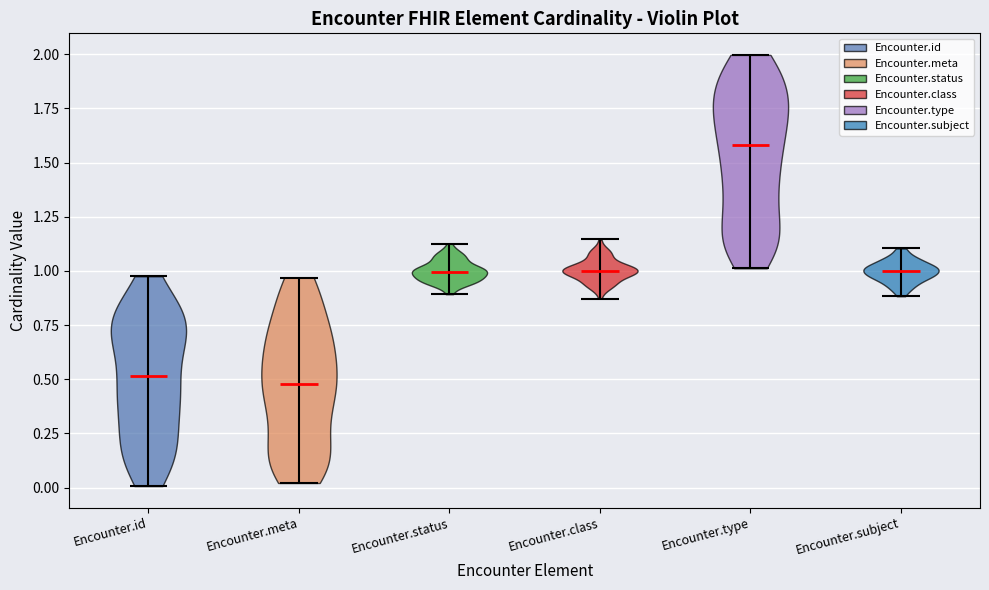

Reading left to right, read every violin against the y-axis: where its median line is, and the lowest and highest points it reaches. The values are not printed on the chart, so give them approximately, as read against the axis.

Encounter.id: median line 0.50, lowest point 0.00, highest point 1.00
Encounter.meta: median line 0.50, lowest point 0.00, highest point 0.95
Encounter.status: median line 1.00, lowest point 0.90, highest point 1.15
Encounter.class: median line 1.00, lowest point 0.85, highest point 1.15
Encounter.type: median line 1.60, lowest point 1.00, highest point 2.00
Encounter.subject: median line 1.00, lowest point 0.90, highest point 1.10